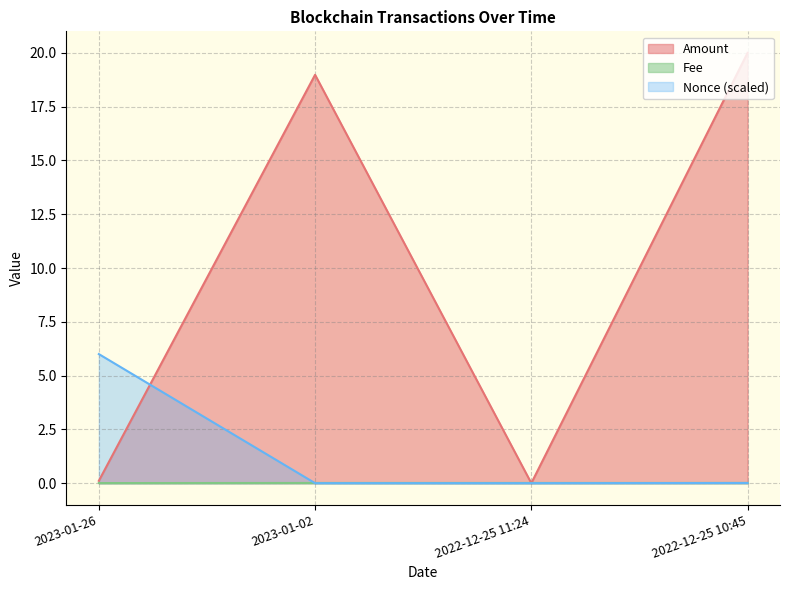

At which label does Amount reach its minimum?

2022-12-25 11:24